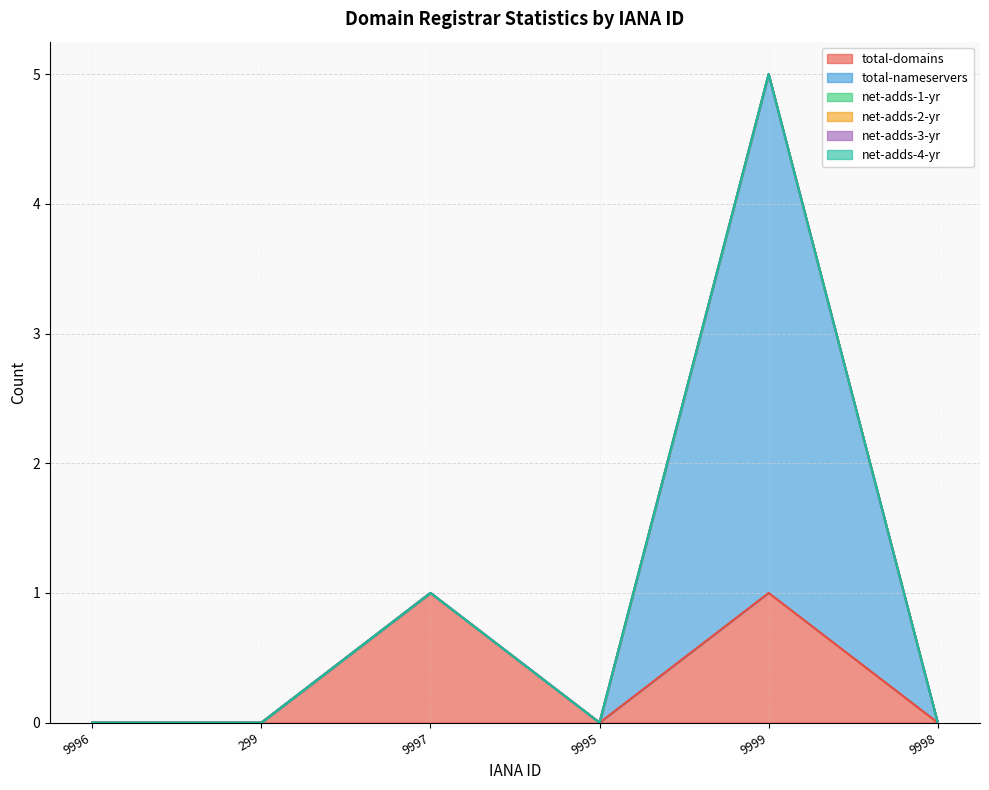

True or false: total-domains and net-adds-1-yr cross at least once.

False